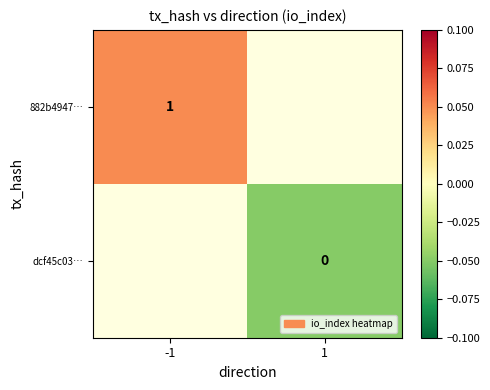

What is the minimum value shown in the chart?

-0.1